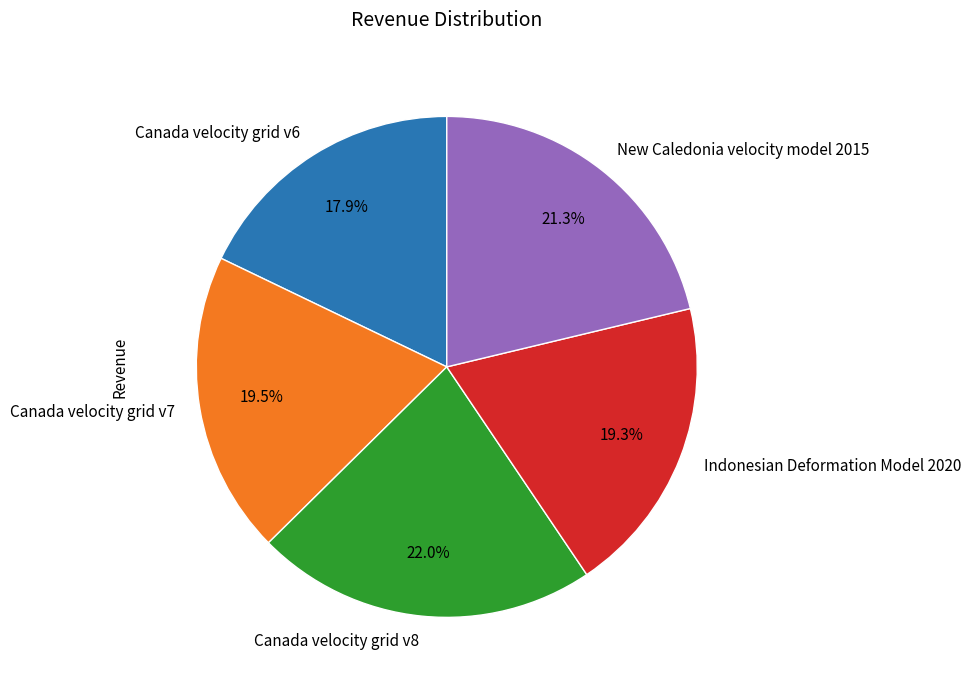

How many slices are in this pie chart?

5